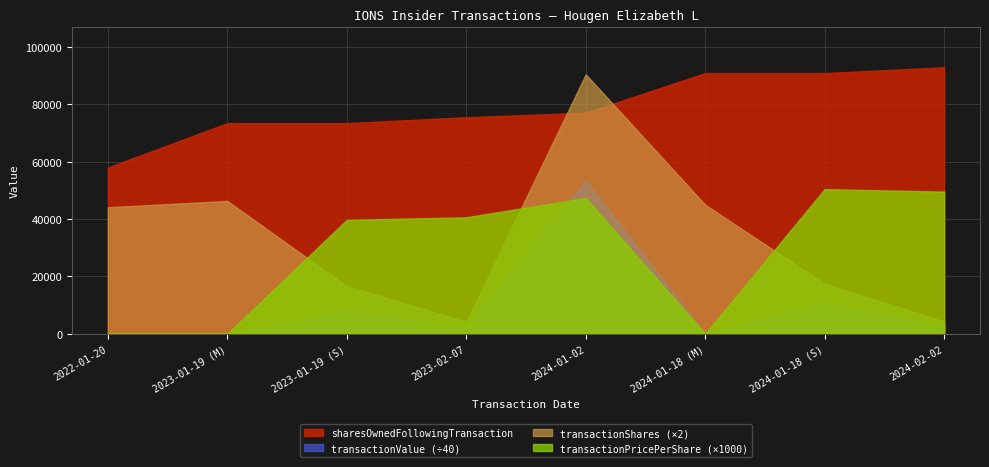

Between 2023-01-19 (M) and 2024-02-02, which series saw the biggest shift?

transactionPricePerShare (×1000)